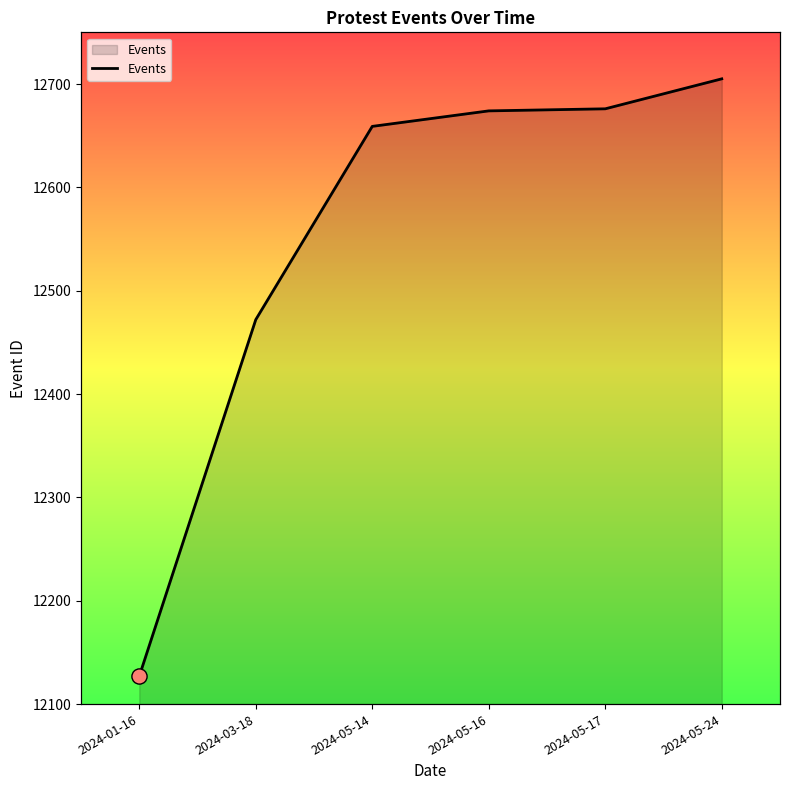

Approximately how many times larger is the value at 2024-03-18 compared to 2024-01-16?

1.0